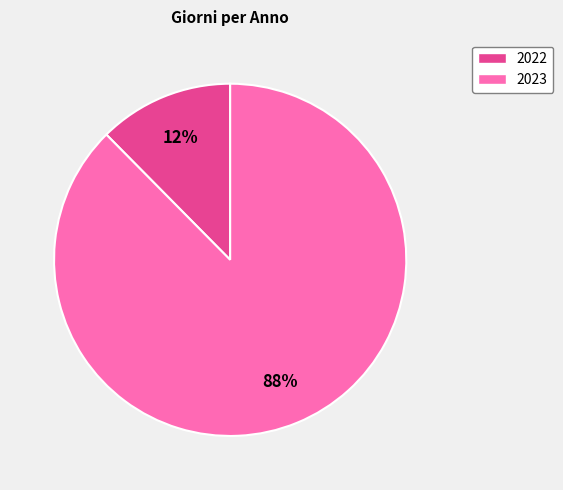

The 2023 slice represents 88% of the pie. True or false?

True